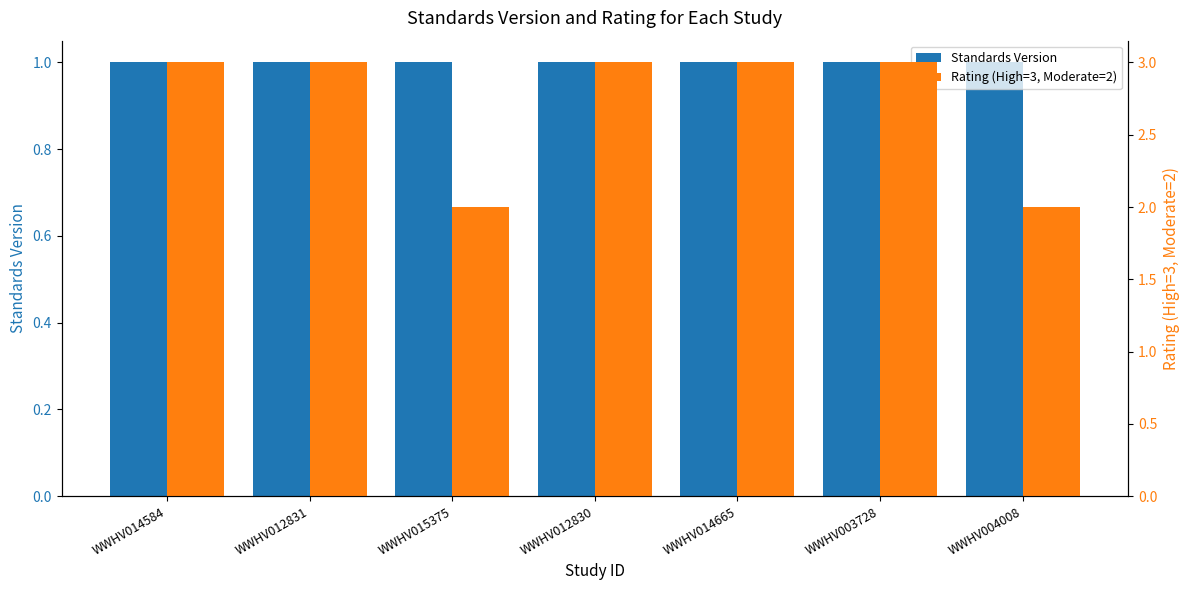

At which category does the chart reach its peak across all series?

WWHV014584